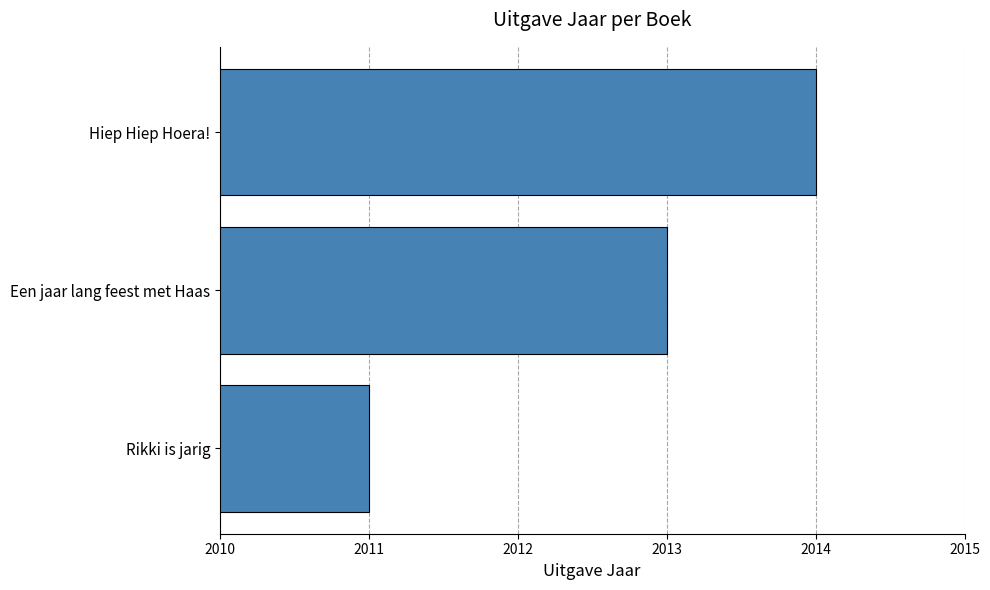

What is the change in value from Hiep Hiep Hoera! to Rikki is jarig?

-3